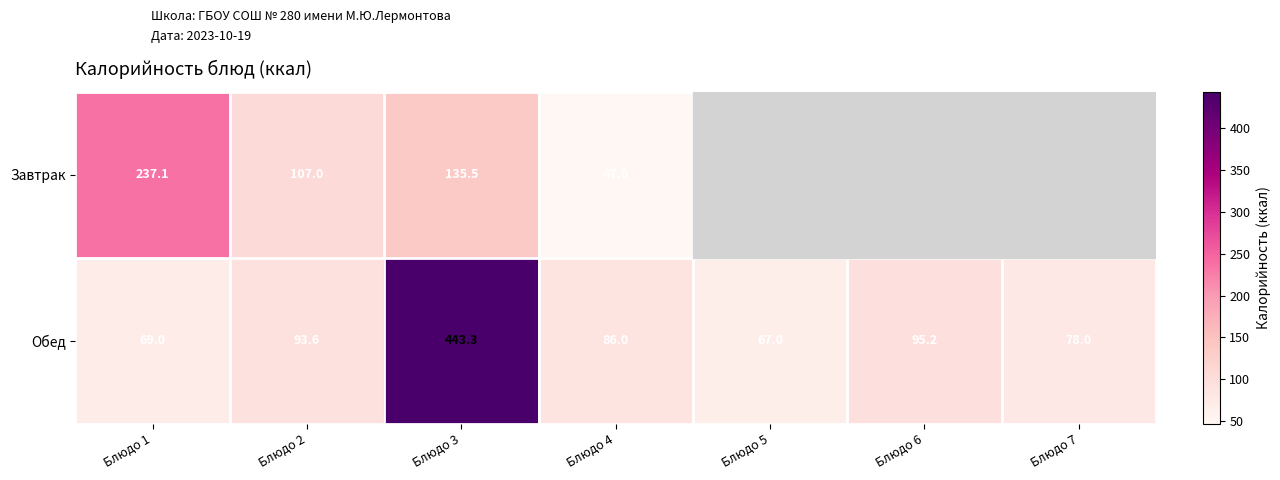

The value of Обед at Блюдо 7 is 47.9. True or false?

False